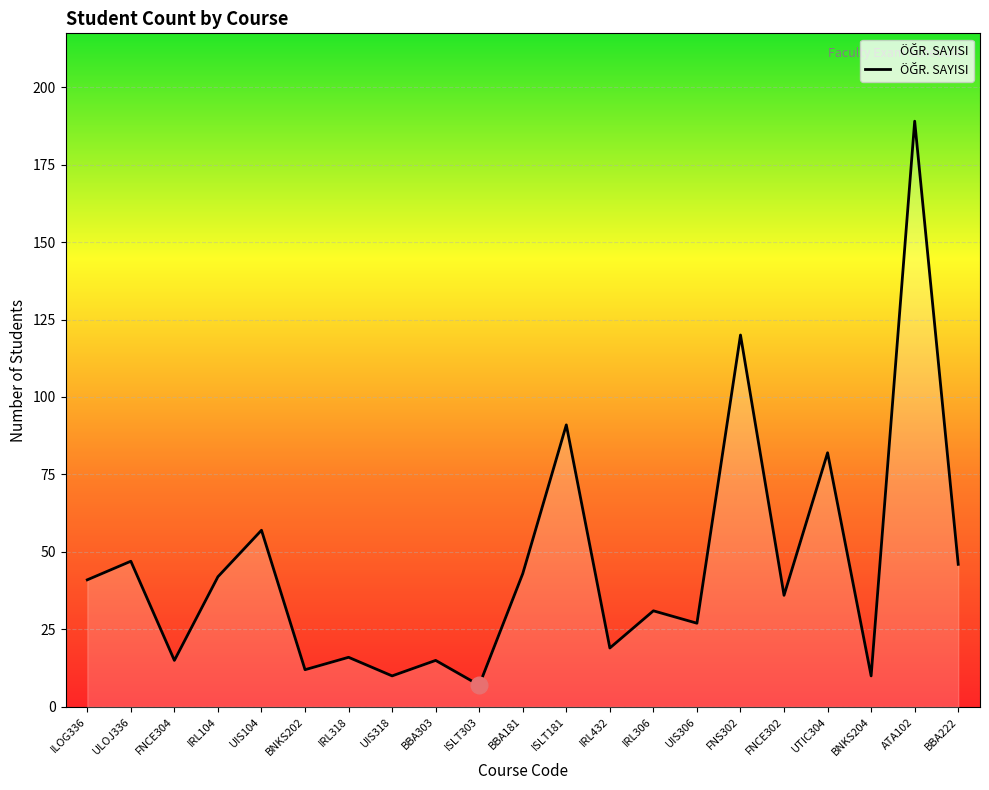

The chart shows a value of 14 at BBA181. True or false?

False